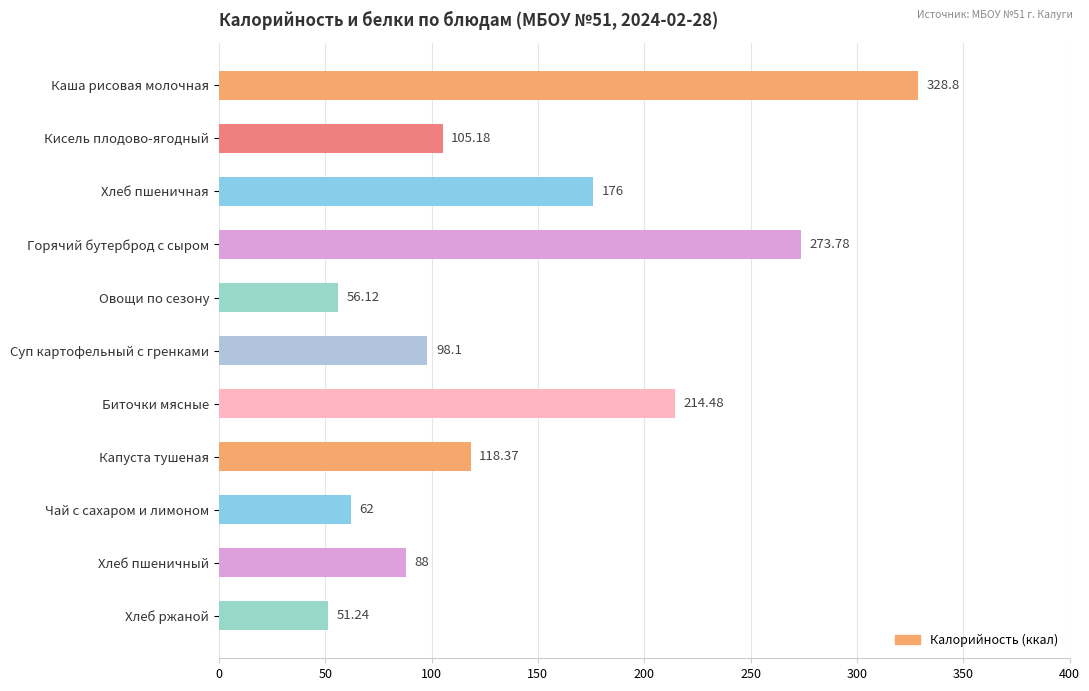

Where is the data nearest to the value 190?

Хлеб пшеничная